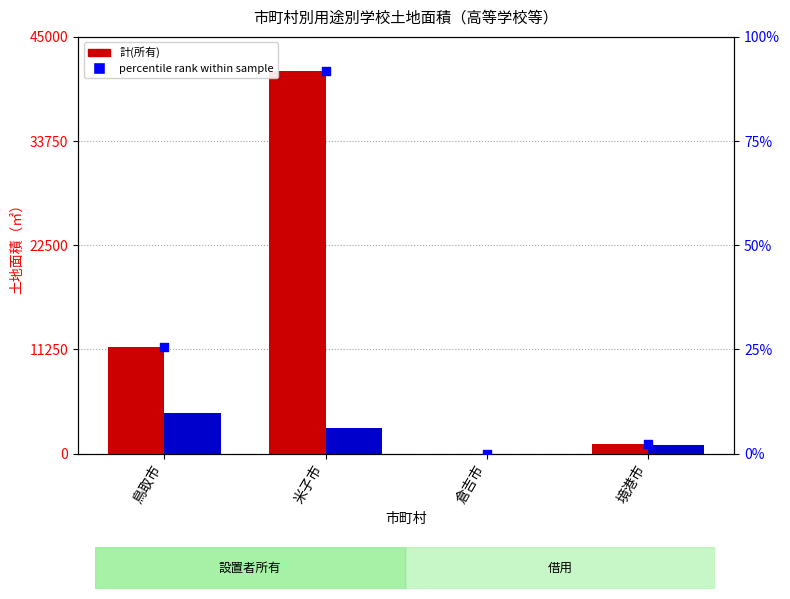

Is the value of 計(借用) at 鳥取市 greater than the value of percentile rank within sample at 境港市?

Yes